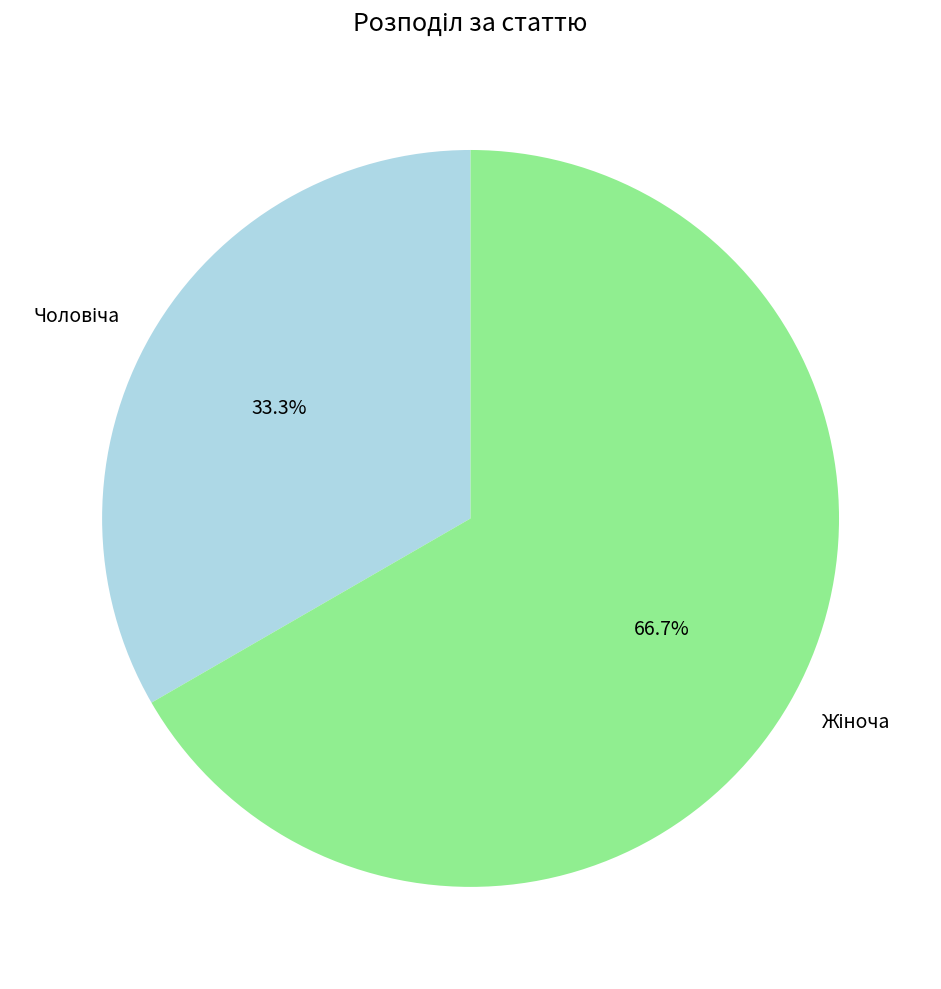

Is there a majority slice in this chart?

Yes